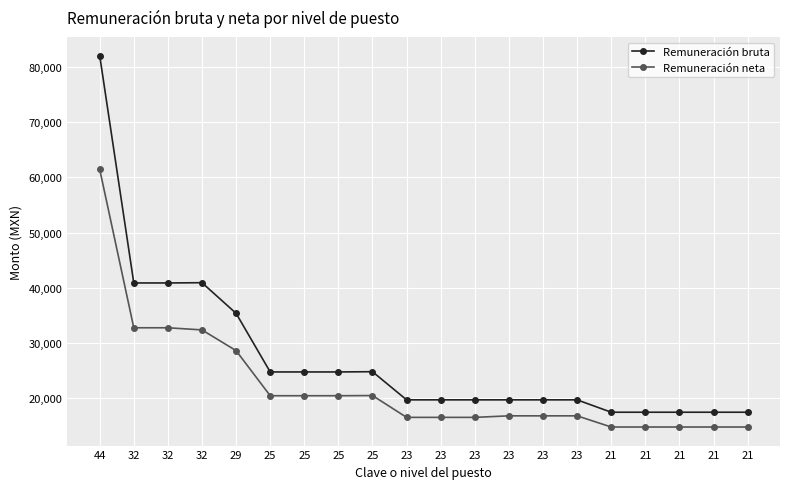

How many series are shown in this chart?

2